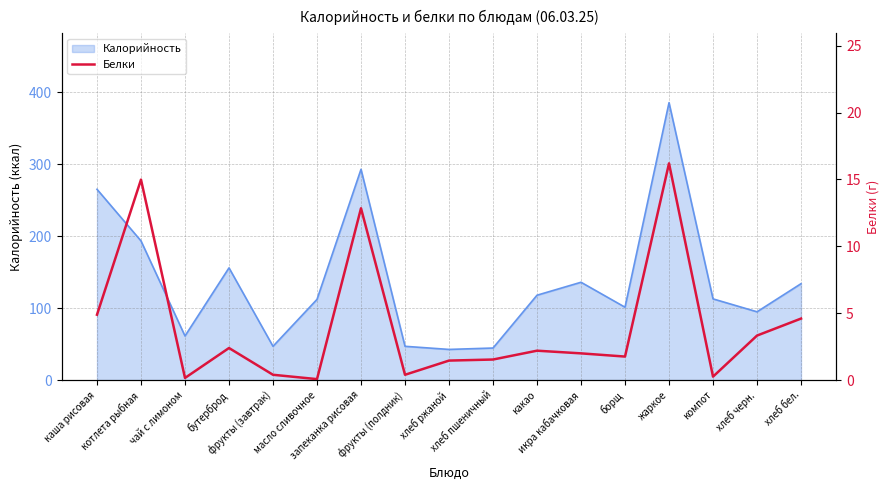

How many points are lower than both their immediate neighbors (excluding endpoints)?

5